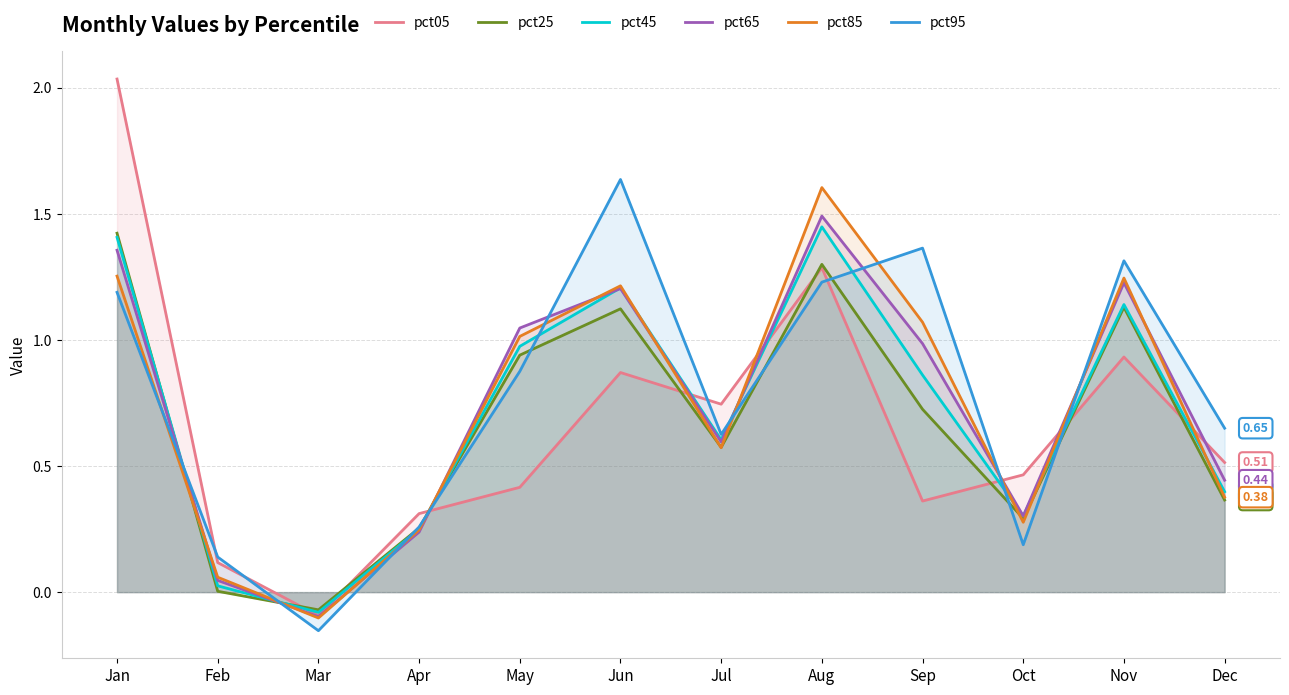

What is the difference between the maximum and minimum values in the pct65 series?

1.6